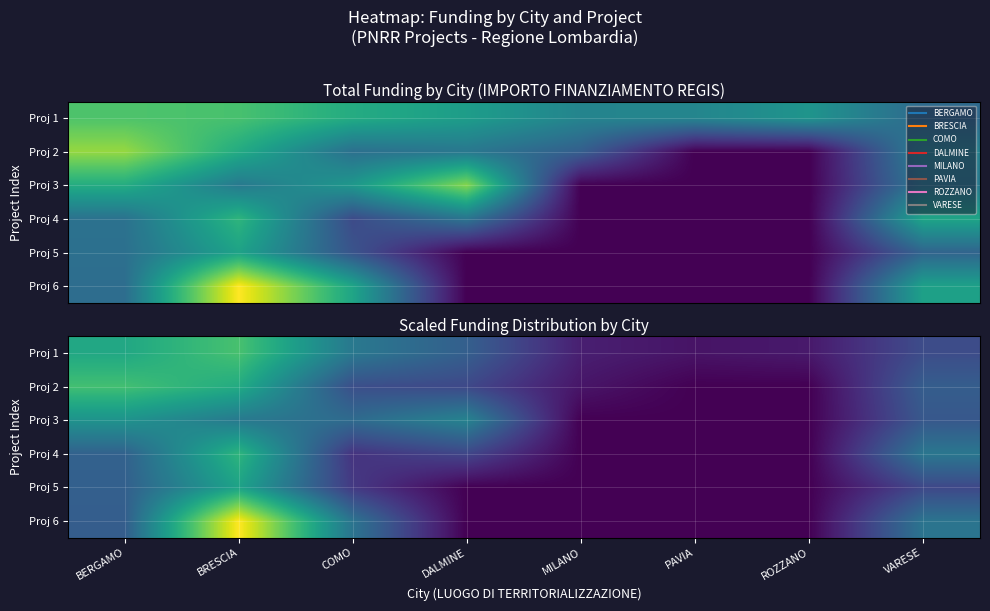

What is the total value across all series at ROZZANO?

5359.3